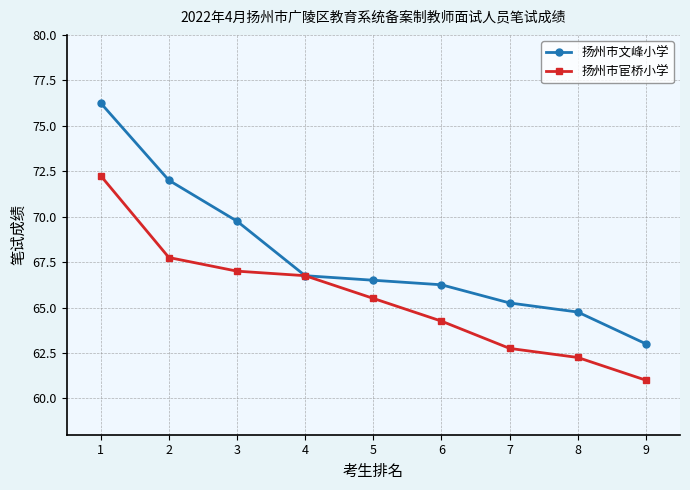

At 6, list the series in order from largest to smallest.

扬州市文峰小学, 扬州市宦桥小学